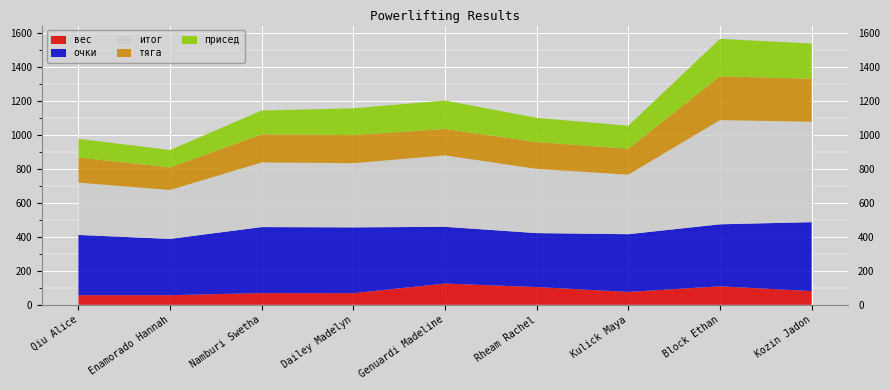

Reading left to right, transcribe all the data shown in this chart.

вес: Qiu Alice=56.6	Enamorado Hannah=56.7	Namburi Swetha=68.8	Dailey Madelyn=68.5	Genuardi Madeline=124.8	Rheam Rachel=104.4	Kulick Maya=75.7	Block Ethan=108.7	Kozin Jadon=80.5
очки: Qiu Alice=354.0	Enamorado Hannah=330.7	Namburi Swetha=387.9	Dailey Madelyn=386.6	Genuardi Madeline=333.4	Rheam Rachel=317.0	Kulick Maya=339.2	Block Ethan=364.4	Kozin Jadon=405.2
итог: Qiu Alice=307.5	Enamorado Hannah=287.5	Namburi Swetha=380.0	Dailey Madelyn=377.5	Genuardi Madeline=420.0	Rheam Rachel=377.5	Kulick Maya=350.0	Block Ethan=612.5	Kozin Jadon=590.0
тяга: Qiu Alice=147.5	Enamorado Hannah=132.5	Namburi Swetha=165.0	Dailey Madelyn=165.0	Genuardi Madeline=155.0	Rheam Rachel=157.5	Kulick Maya=152.5	Block Ethan=257.5	Kozin Jadon=252.5
присед: Qiu Alice=110.0	Enamorado Hannah=102.5	Namburi Swetha=140.0	Dailey Madelyn=157.5	Genuardi Madeline=167.5	Rheam Rachel=142.5	Kulick Maya=135.0	Block Ethan=220.0	Kozin Jadon=207.5